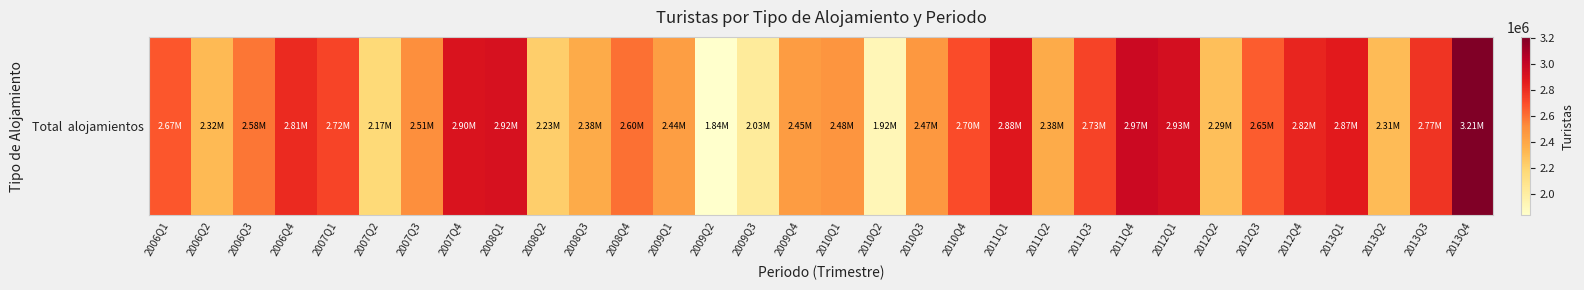

What is the greatest value displayed?

3205050